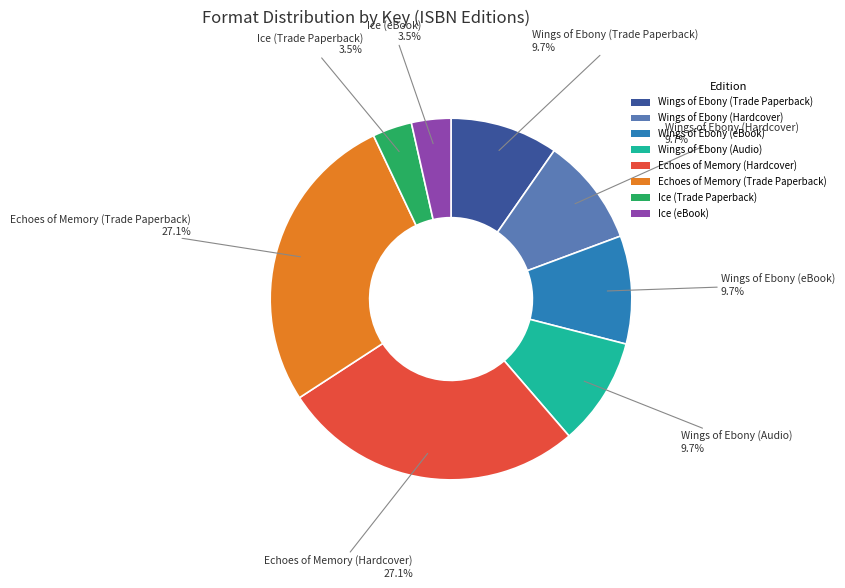

To the nearest percent, what is the combined percentage of Echoes of Memory (Trade Paperback) and Wings of Ebony (Audio)?

37%